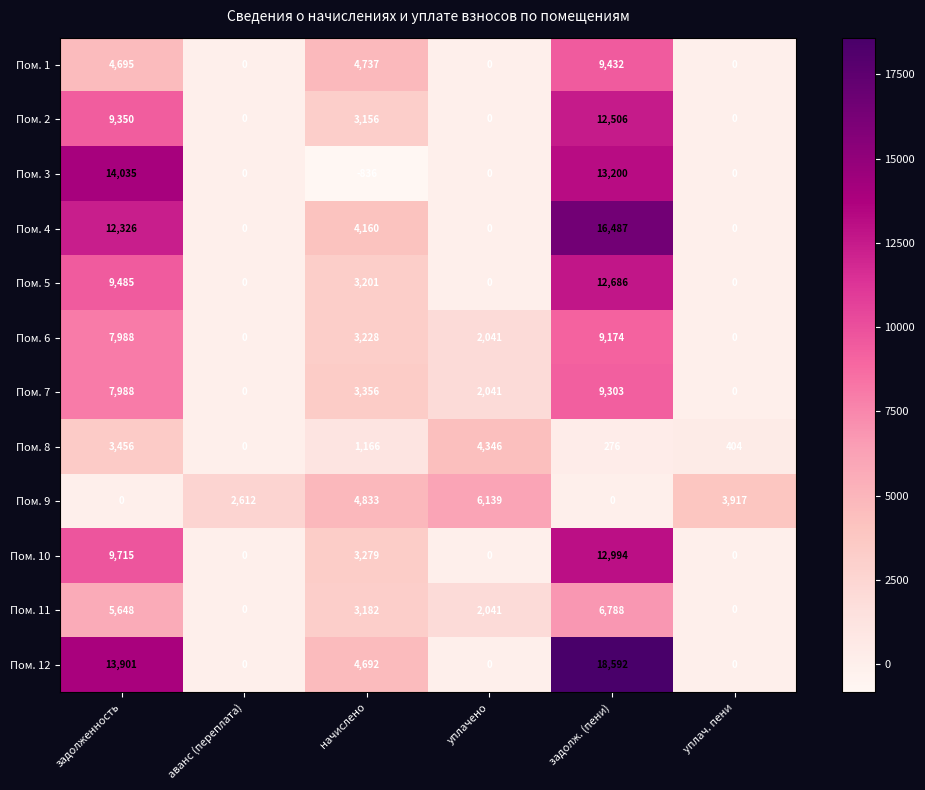

At начислено, list the series in order from largest to smallest.

Пом. 9, Пом. 1, Пом. 12, Пом. 4, Пом. 7, Пом. 10, Пом. 6, Пом. 5, Пом. 11, Пом. 2, Пом. 8, Пом. 3